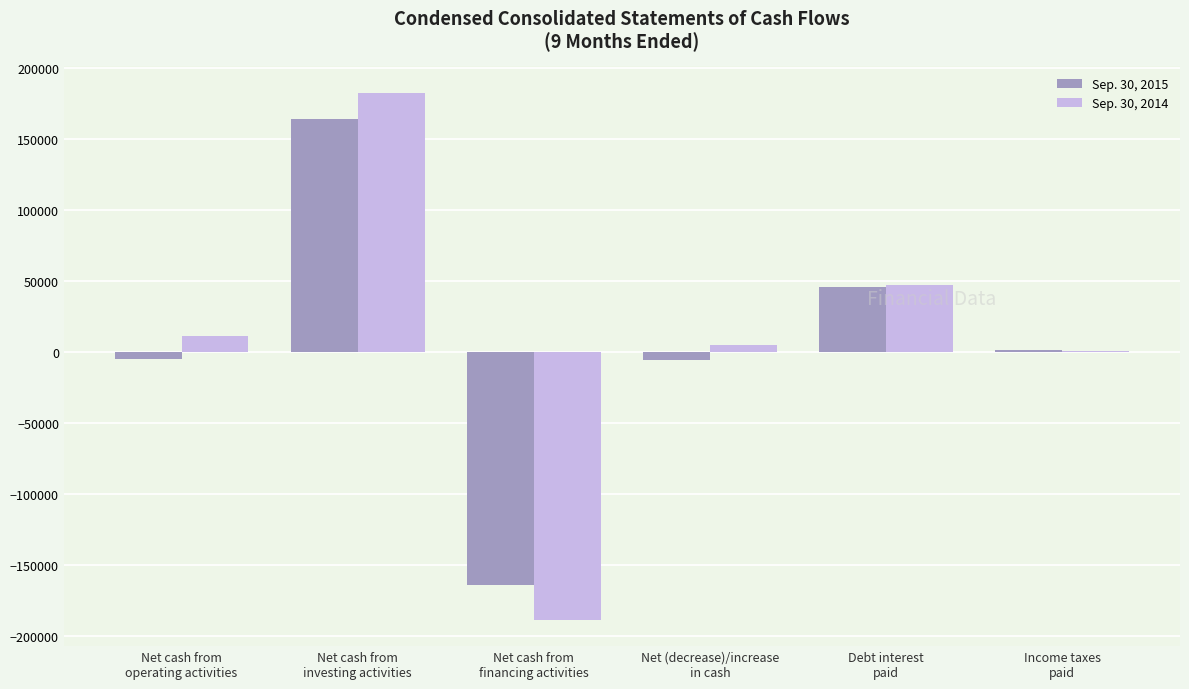

What is the total value across all series at Net cash from
investing activities?

346058